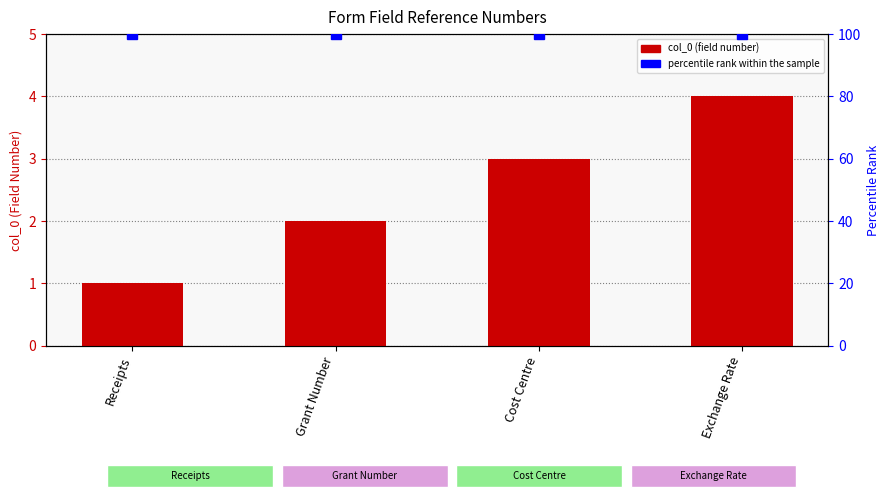

The percentile rank within the sample series shows 179 at Receipts. True or false?

False